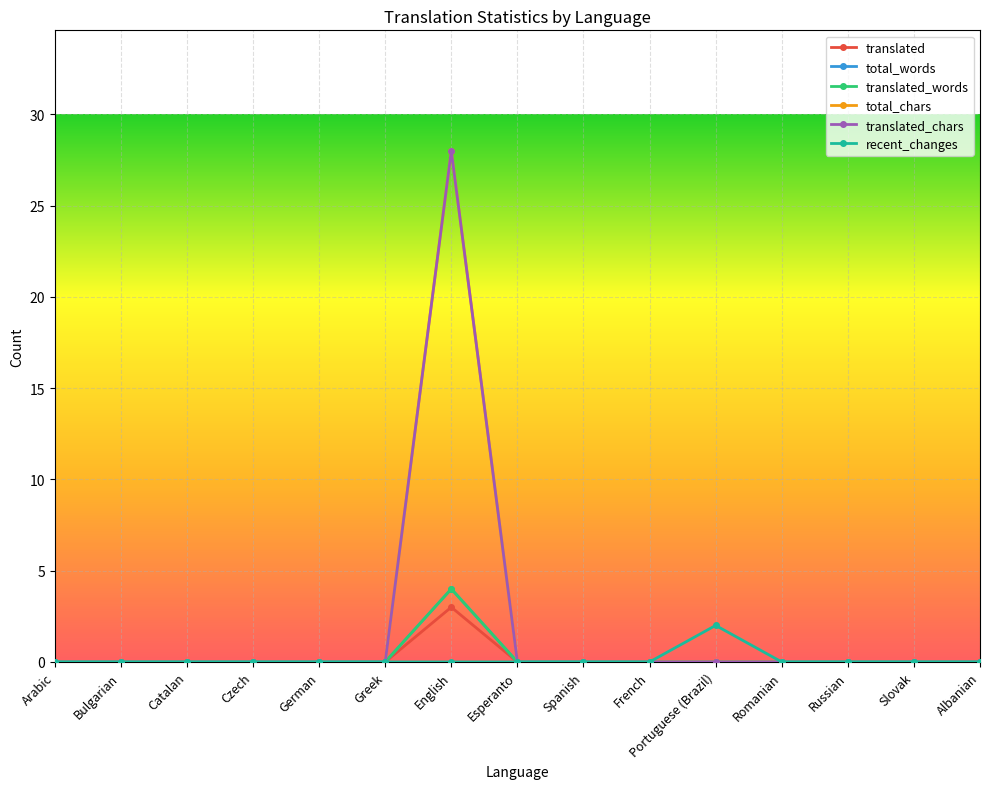

List the labels in order of translated value, smallest first.

Arabic, Bulgarian, Catalan, Czech, German, Greek, Esperanto, Spanish, French, Portuguese (Brazil), Romanian, Russian, Slovak, Albanian, English